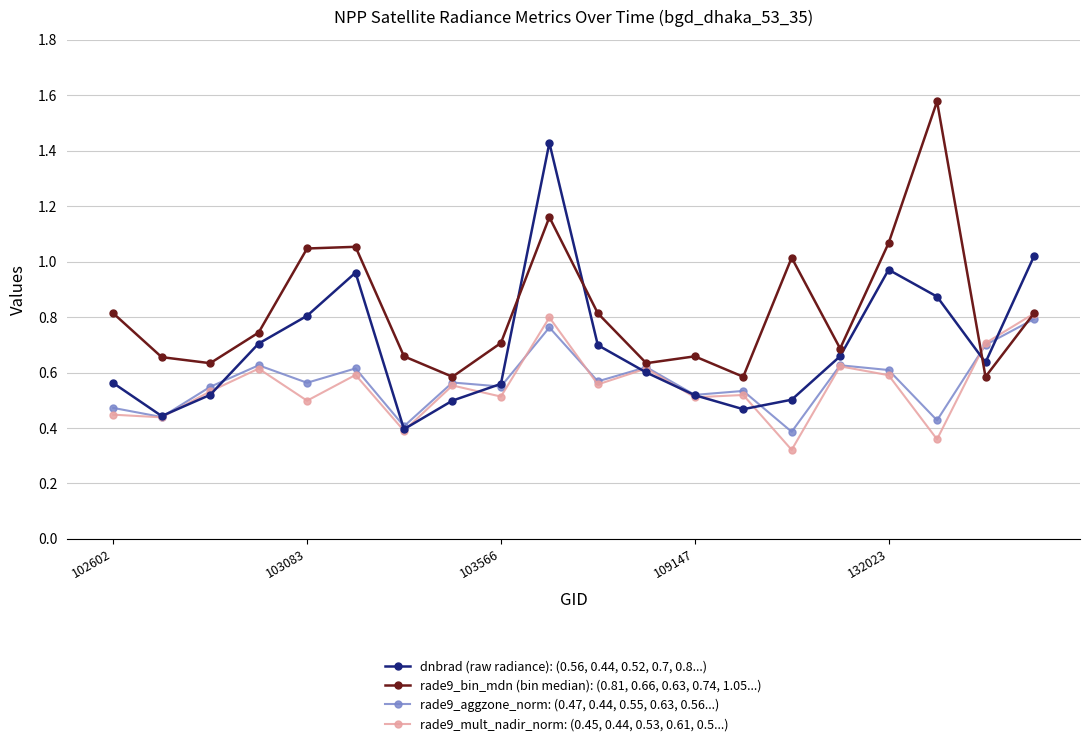

Rank the series by their maximum value, from lowest to highest.

rade9_aggzone_norm: (0.47, 0.44, 0.55, 0.63, 0.56...), rade9_mult_nadir_norm: (0.45, 0.44, 0.53, 0.61, 0.5...), dnbrad (raw radiance): (0.56, 0.44, 0.52, 0.7, 0.8...), rade9_bin_mdn (bin median): (0.81, 0.66, 0.63, 0.74, 1.05...)